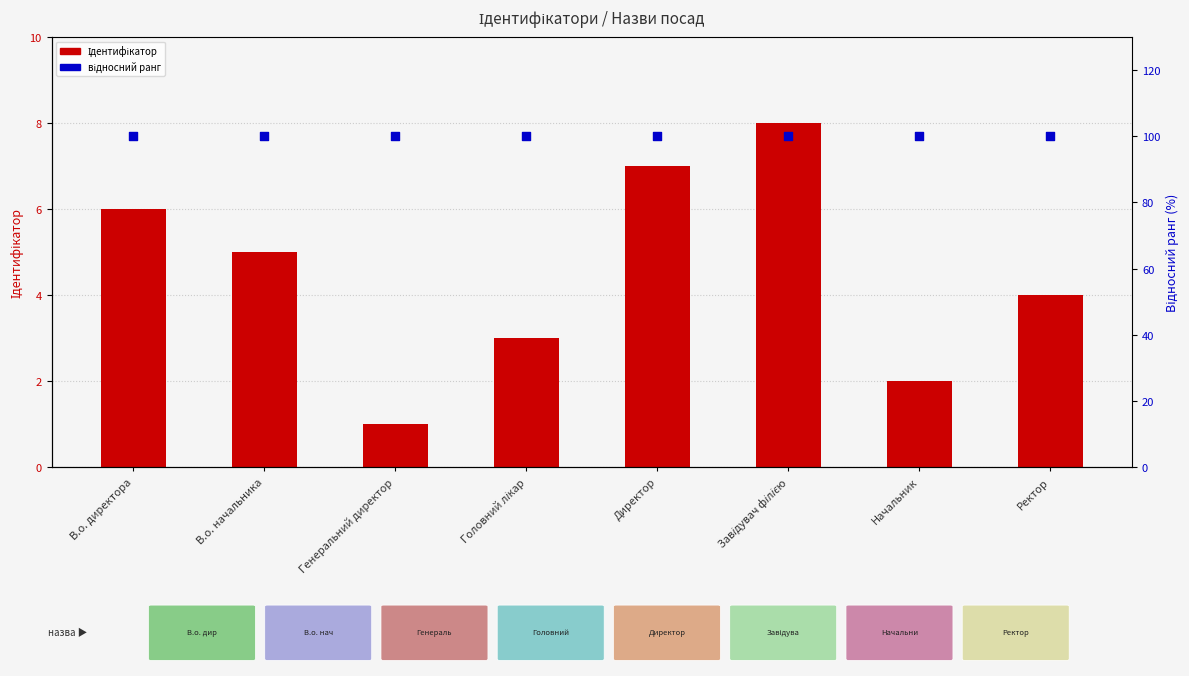

Is the value of відносний ранг at Директор greater than the value of Ідентифікатор at Головний лікар?

Yes